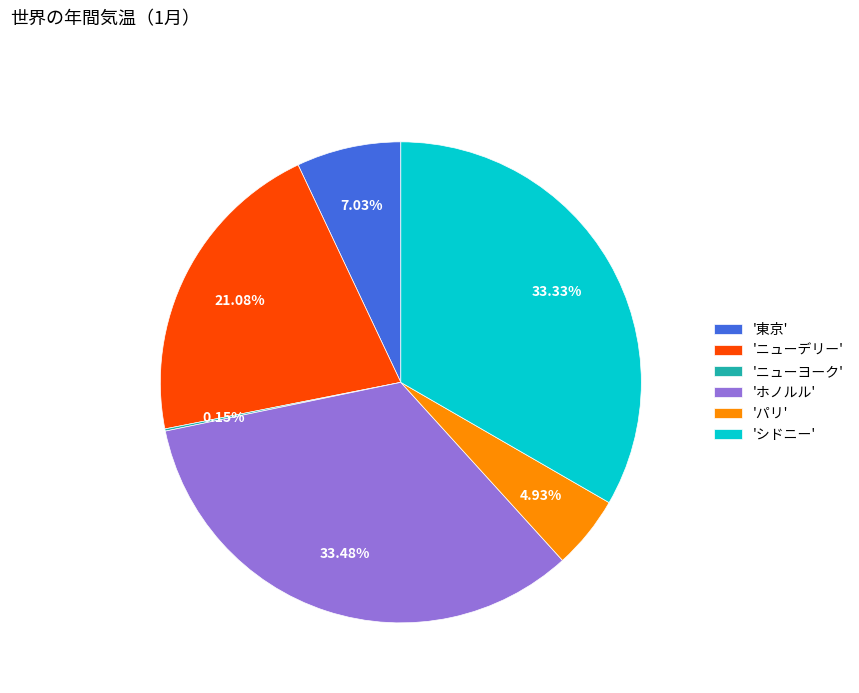

Do '東京' and 'ホノルル' together represent more than half of the pie?

No